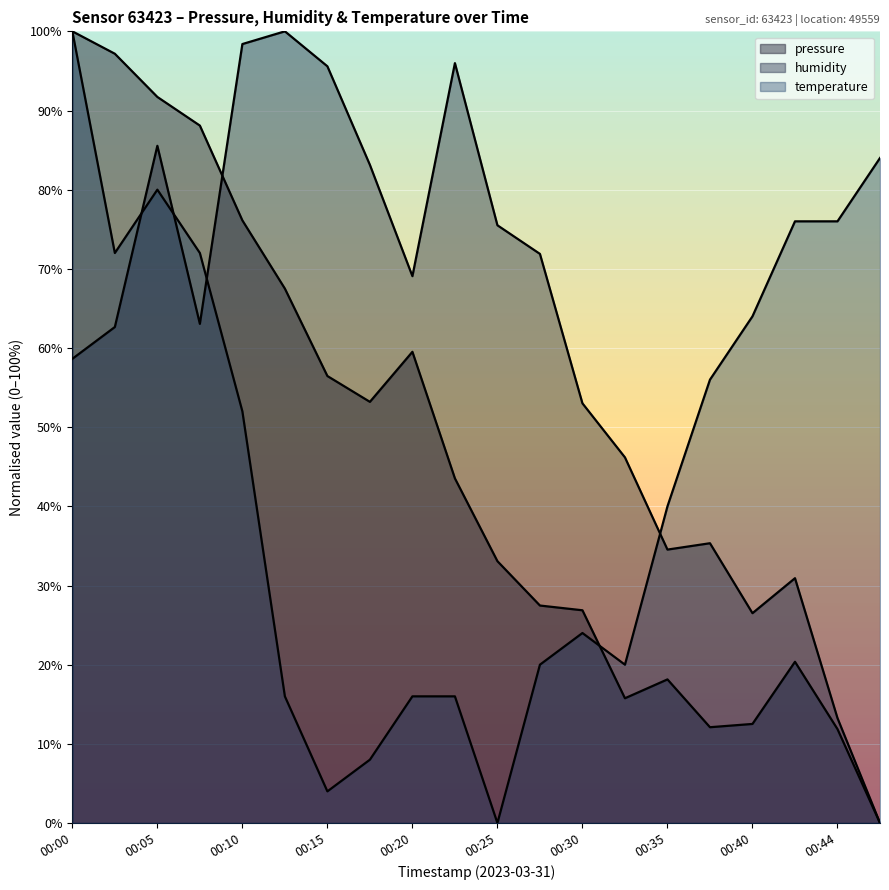

Which series ends up on top after the final intersection of humidity and pressure?

humidity